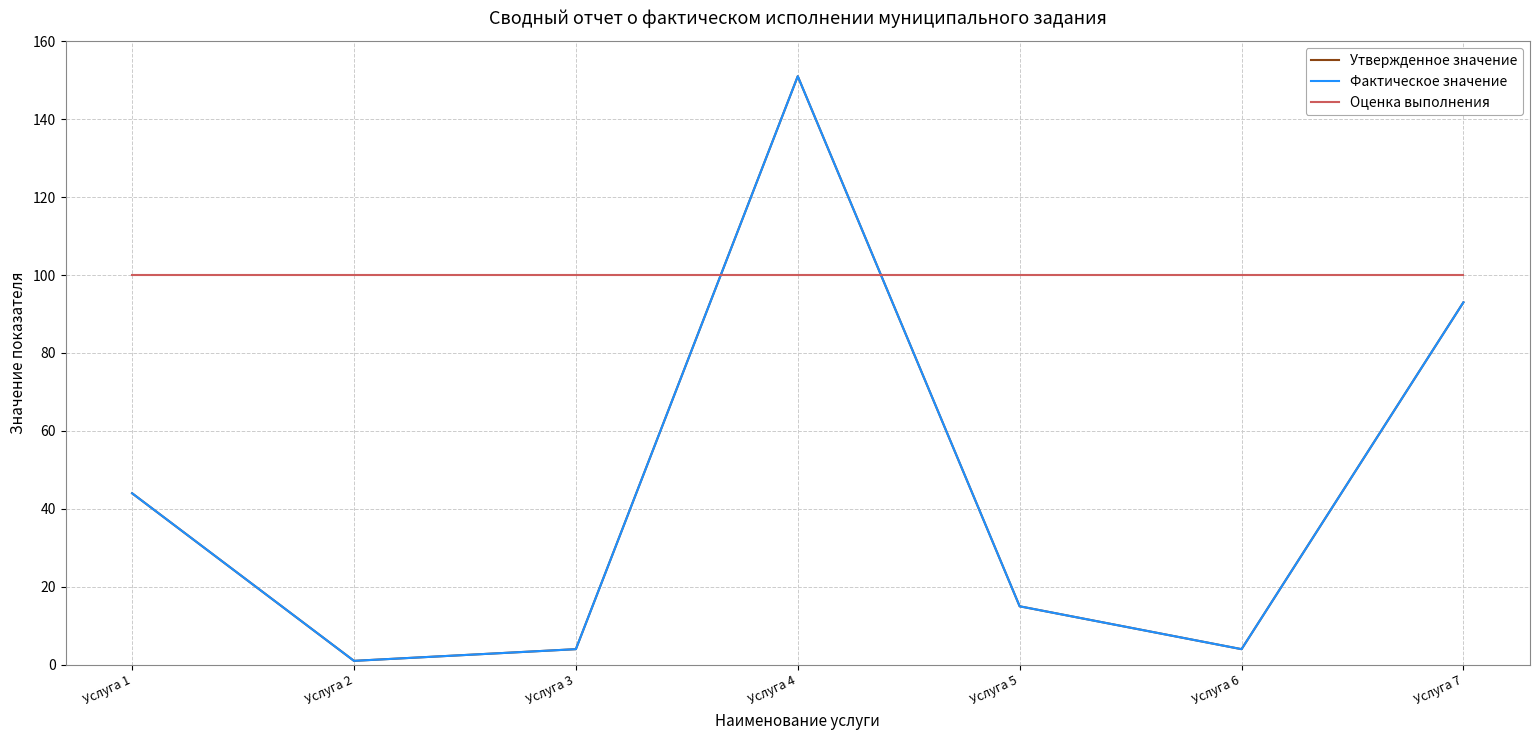

What is the lowest value of the Фактическое значение series?

1